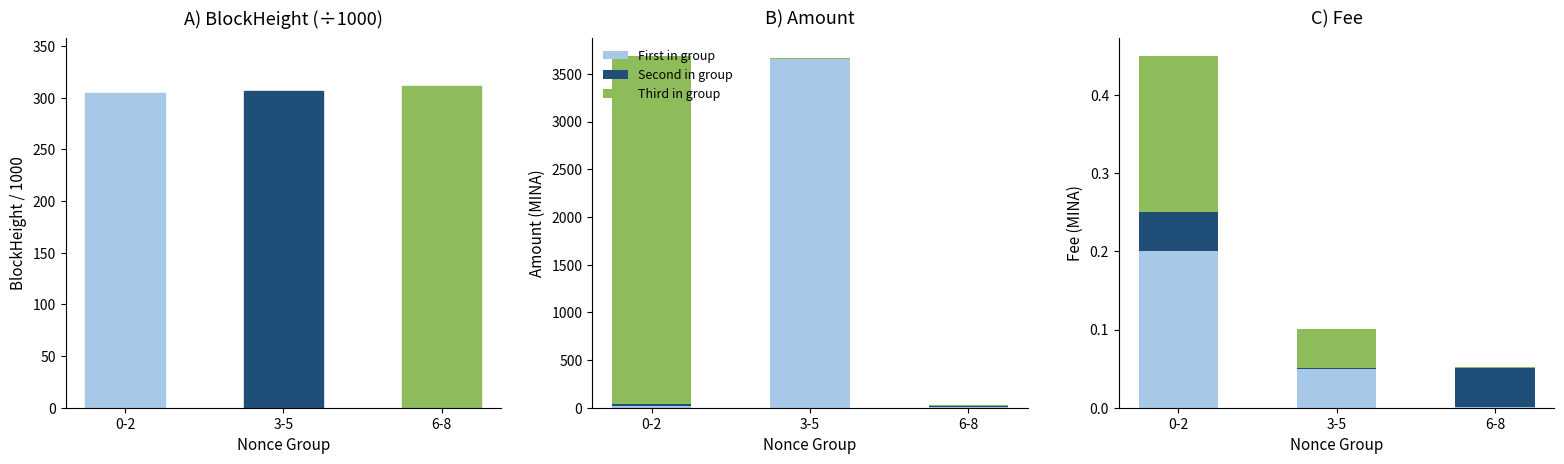

Which has a higher value, 3-5 or 0-2?

3-5